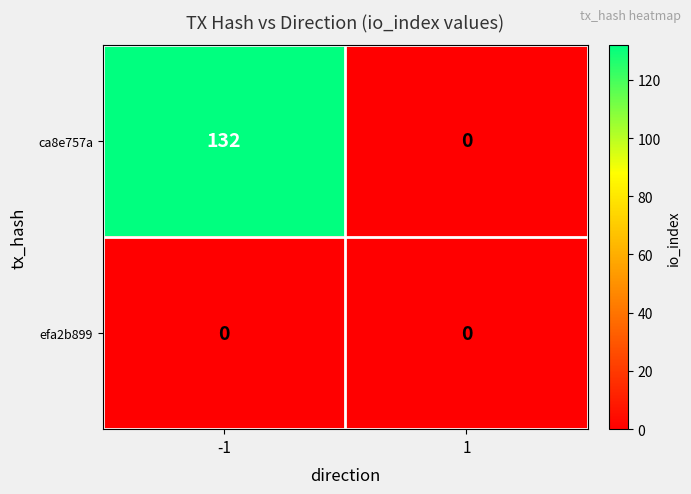

List the series in order of their peak value, highest first.

ca8e757a, efa2b899